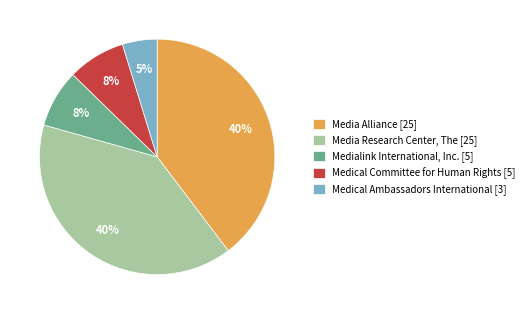

Does Medialink International, Inc. [5] account for over 50% of the chart?

No